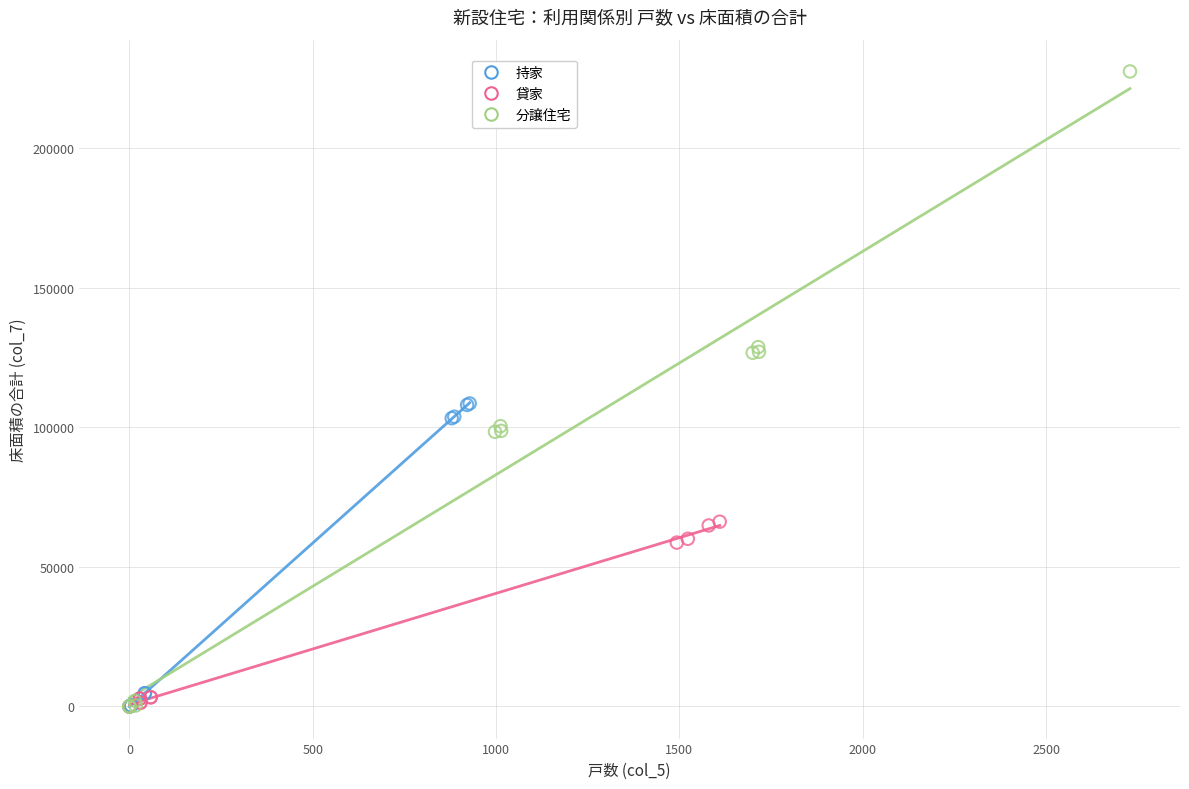

Which series reaches the maximum Y coordinate?

分譲住宅